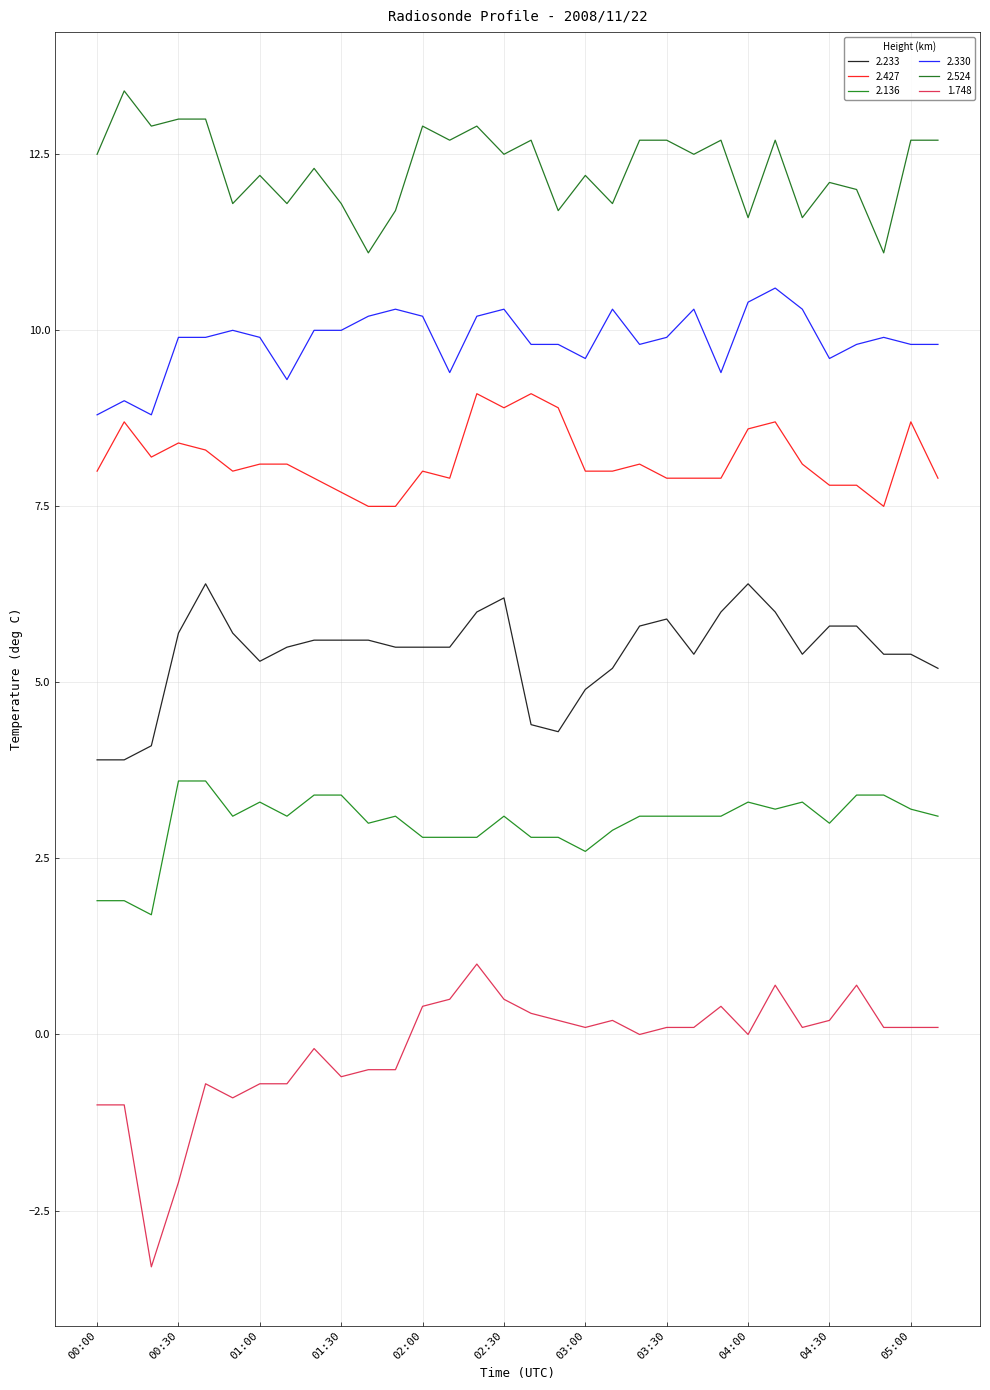

What is the label of the 27th point from the right?

00:50